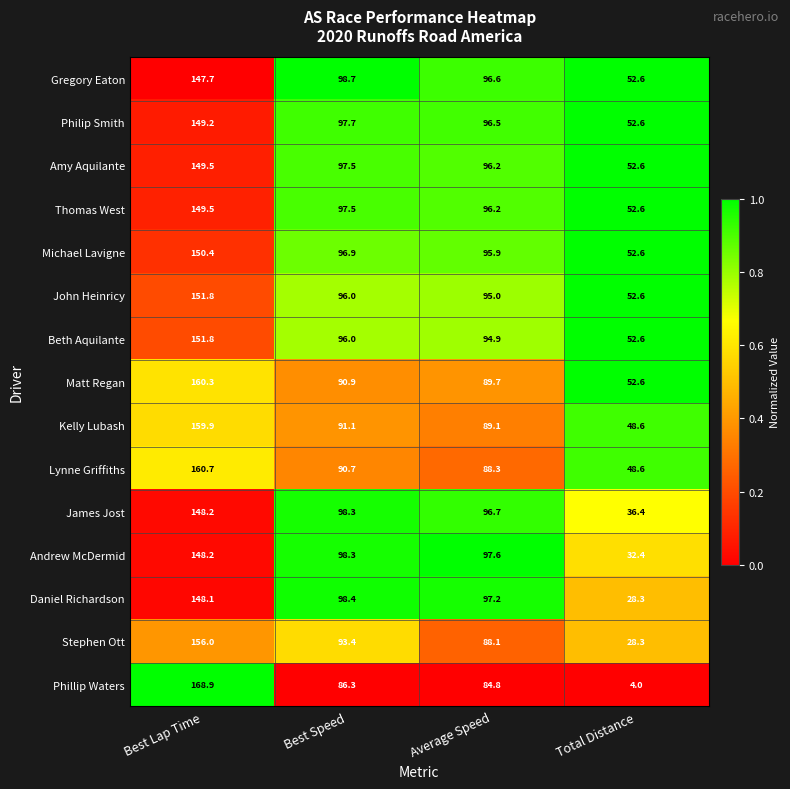

True or false: Stephen Ott has a value of 28.3 at Average Speed.

False